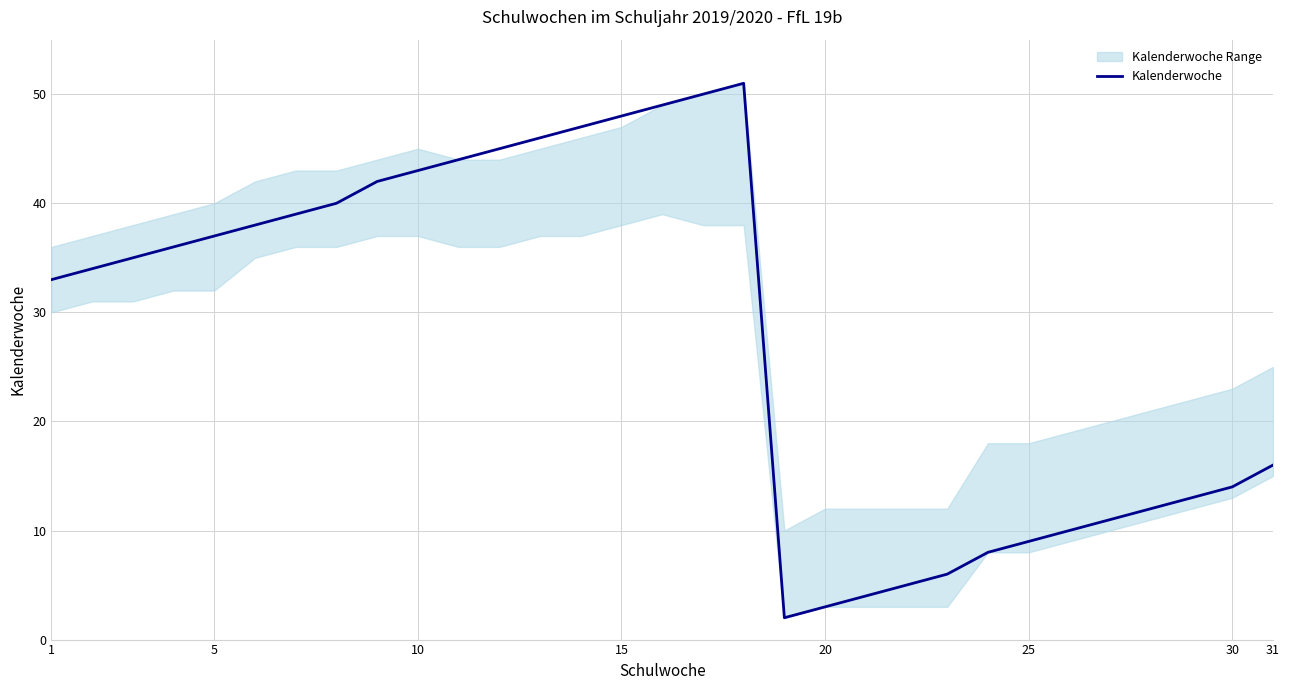

How many interior local valleys (lower than both neighbors) does the data have?

1